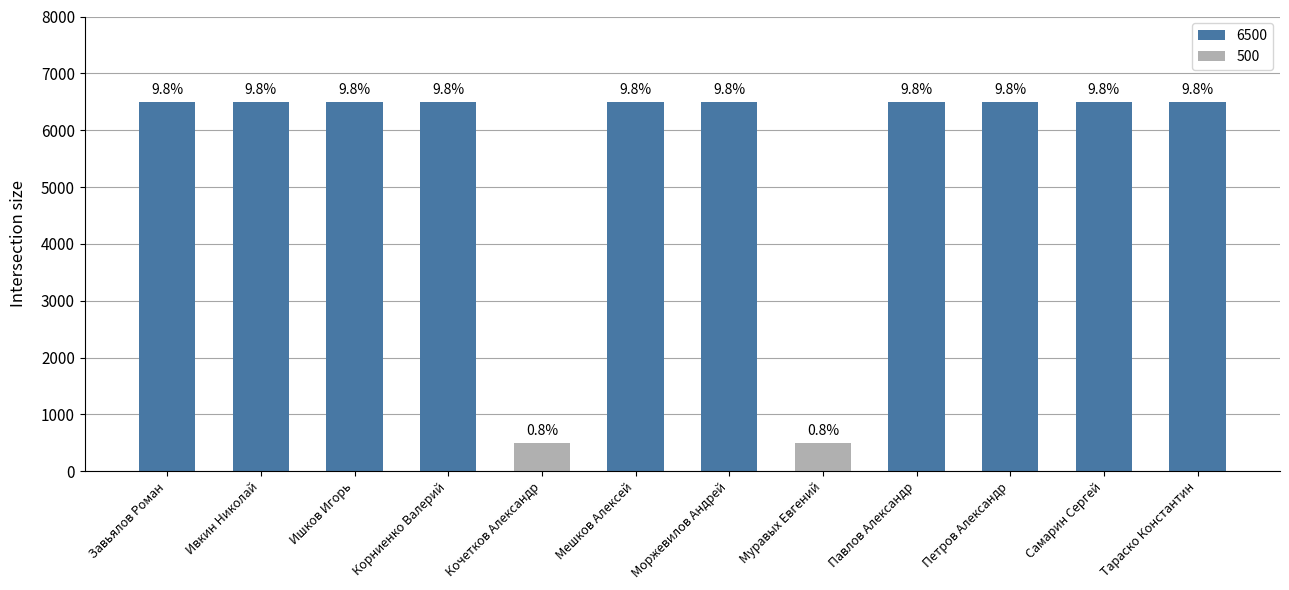

Reading left to right, extract all data points from this chart.

6500	6500	6500	6500	500	6500	6500	500	6500	6500	6500	6500